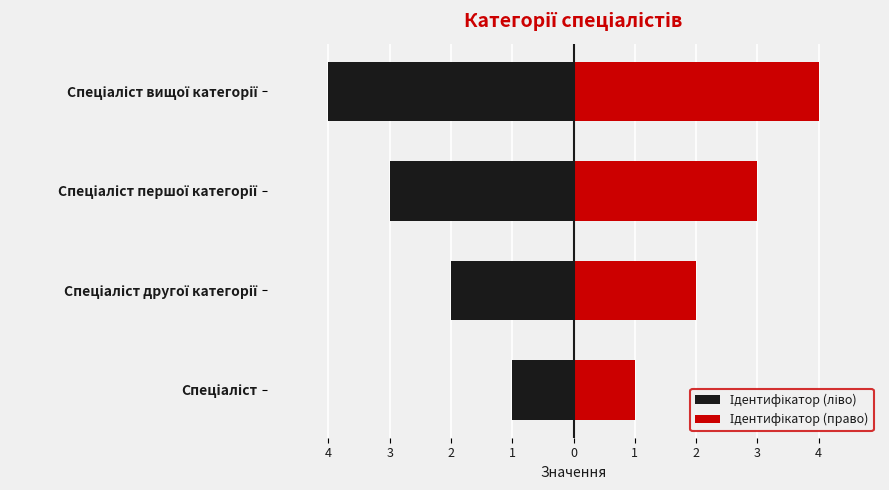

What is the sum of all Ідентифікатор (ліво) values?

-10